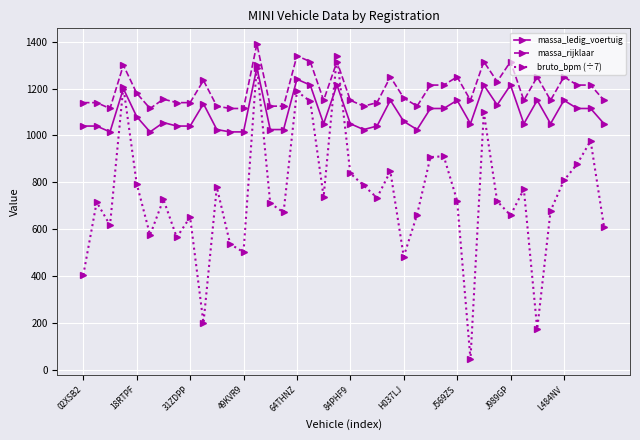

True or false: bruto_bpm (÷7) and massa_ledig_voertuig intersect in this chart.

True